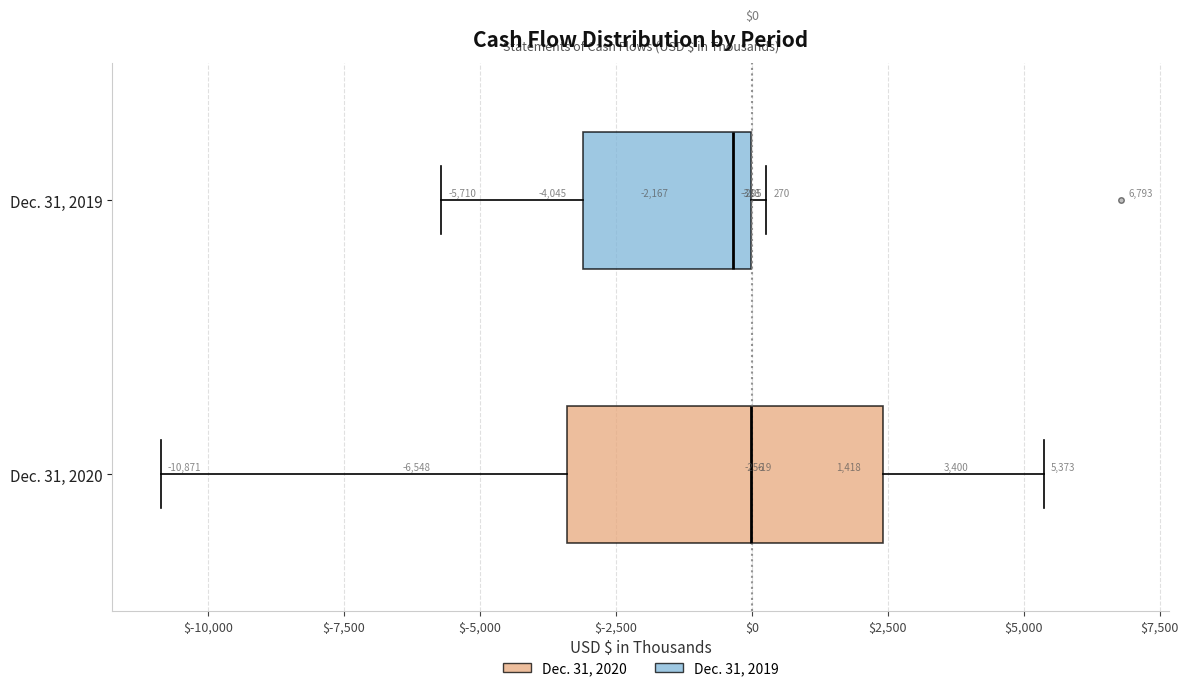

Which box is the widest, from its left edge to its right edge?

Dec. 31, 2020